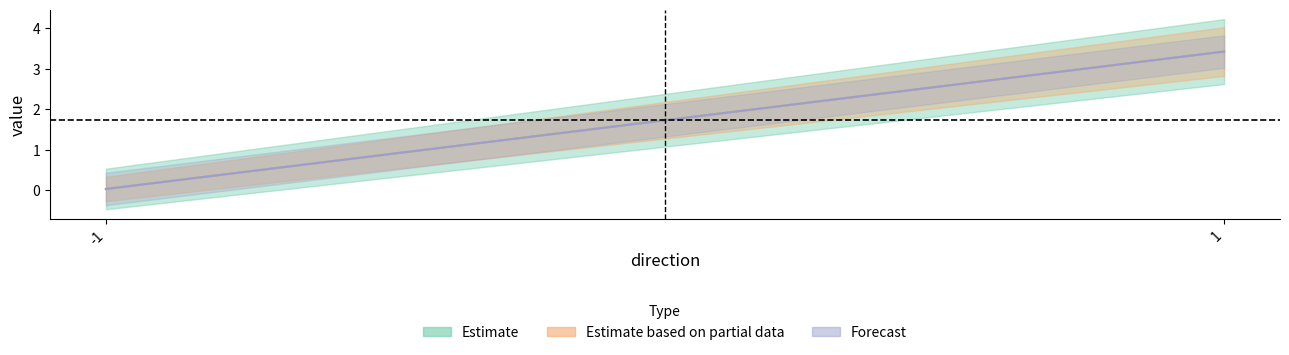

What is the approximate value of Estimate at 1?

3.4